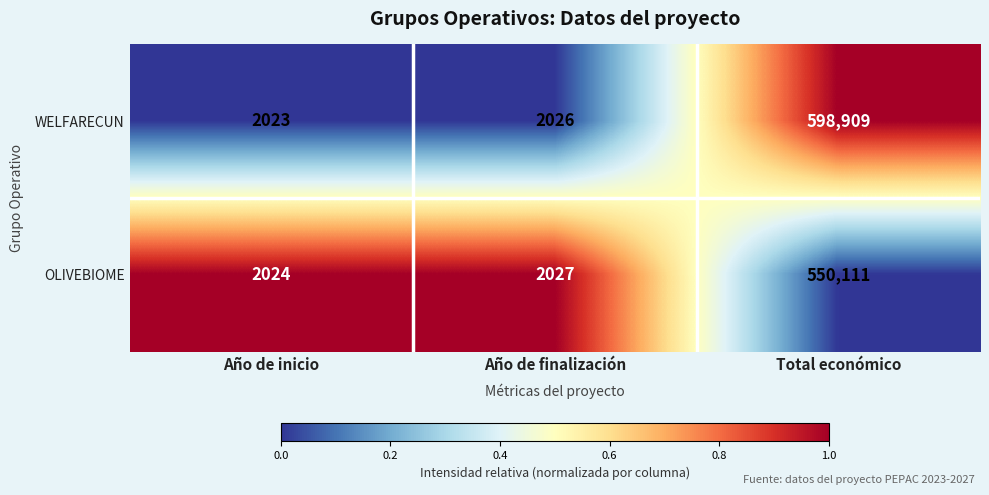

Rank the series by their average value, from lowest to highest.

OLIVEBIOME, WELFARECUN